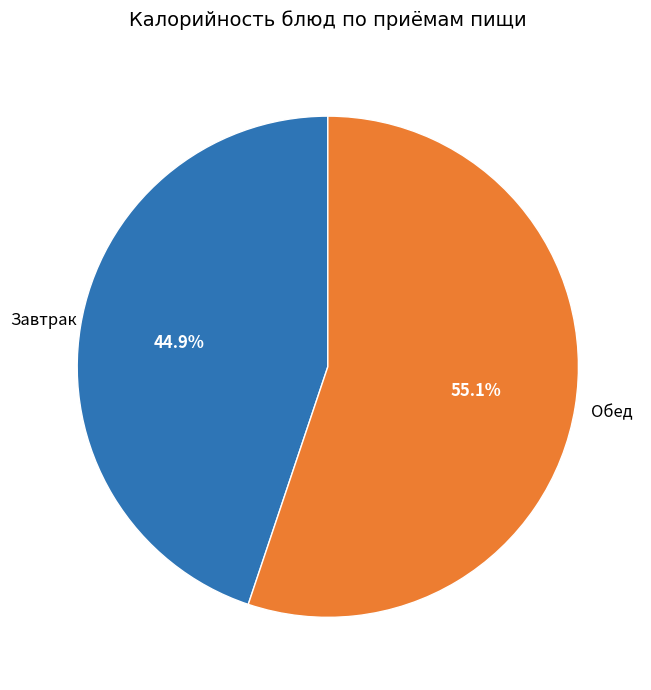

Does any single category account for the majority?

Yes